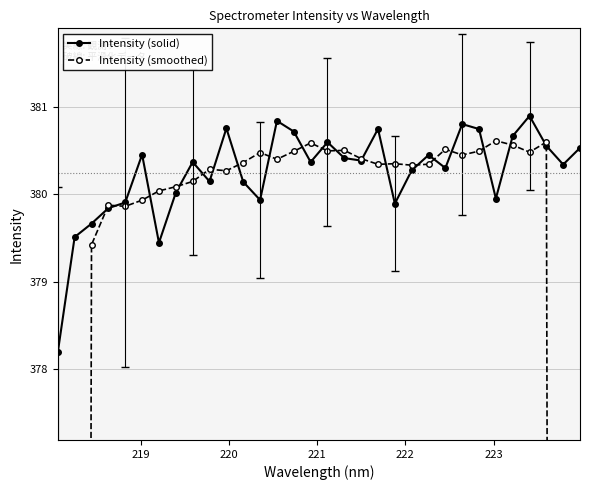

How many distinct data groups are displayed?

2